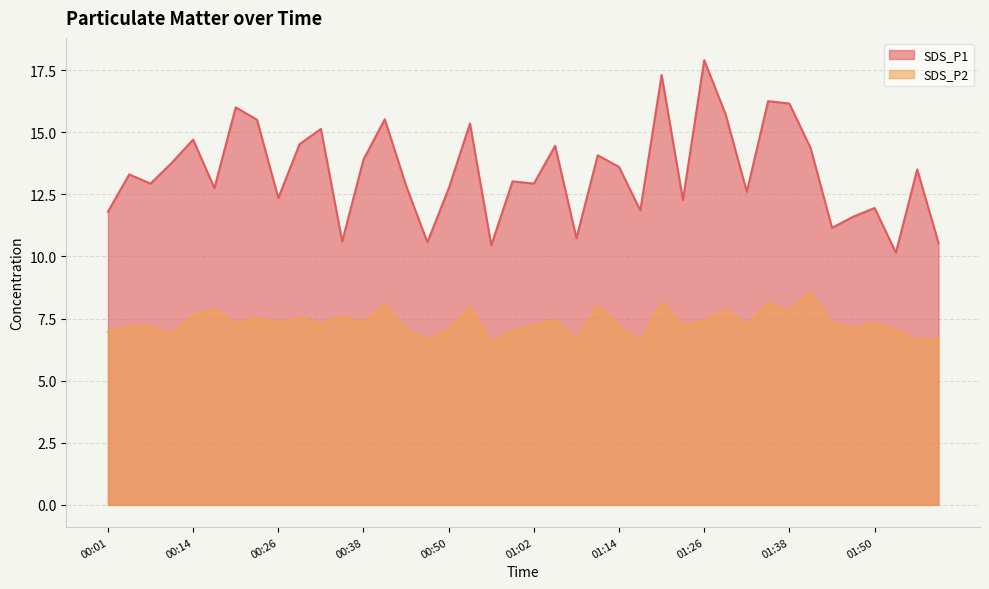

Is the value of SDS_P2 at 00:53 greater than the value of SDS_P1 at 00:20?

No